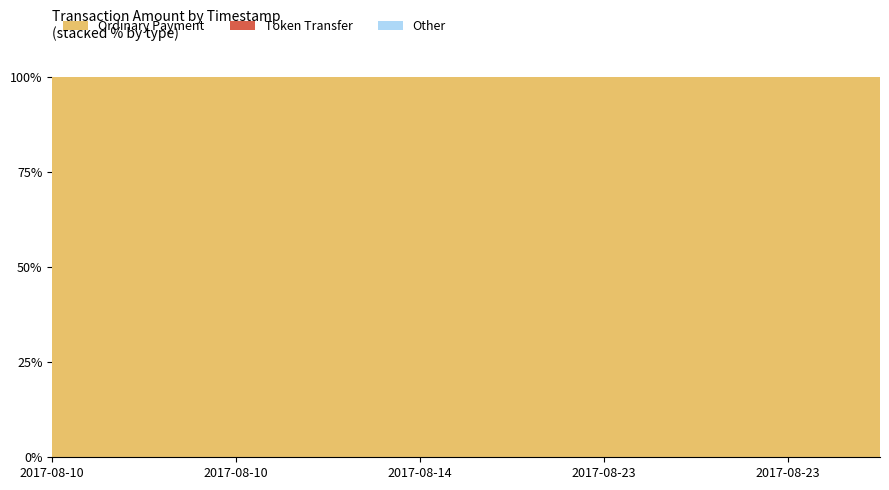

Reading left to right, transcribe all the data shown in this chart.

Ordinary Payment: 550.0	0.0	0.0	0.0	424.1	2989.9	3900.0	35.0	0.0	20.0
Token Transfer: 0.0	0.0	0.0	0.0	0.0	0.0	0.0	0.0	0.0	0.0
Other: 0.0	0.0	0.0	0.0	0.0	0.0	0.0	0.0	0.0	0.0